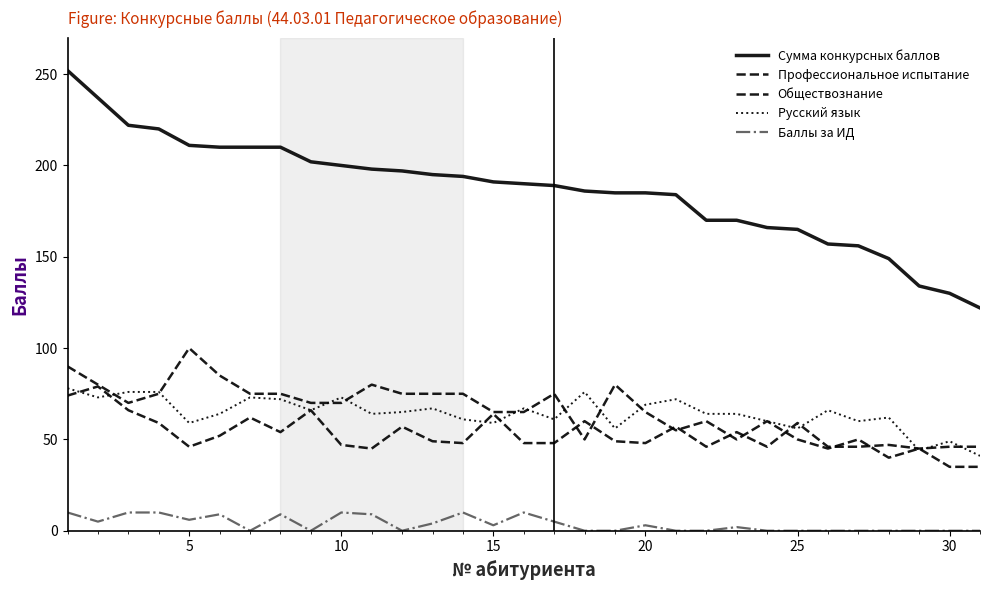

How many lines are shown in the chart?

5